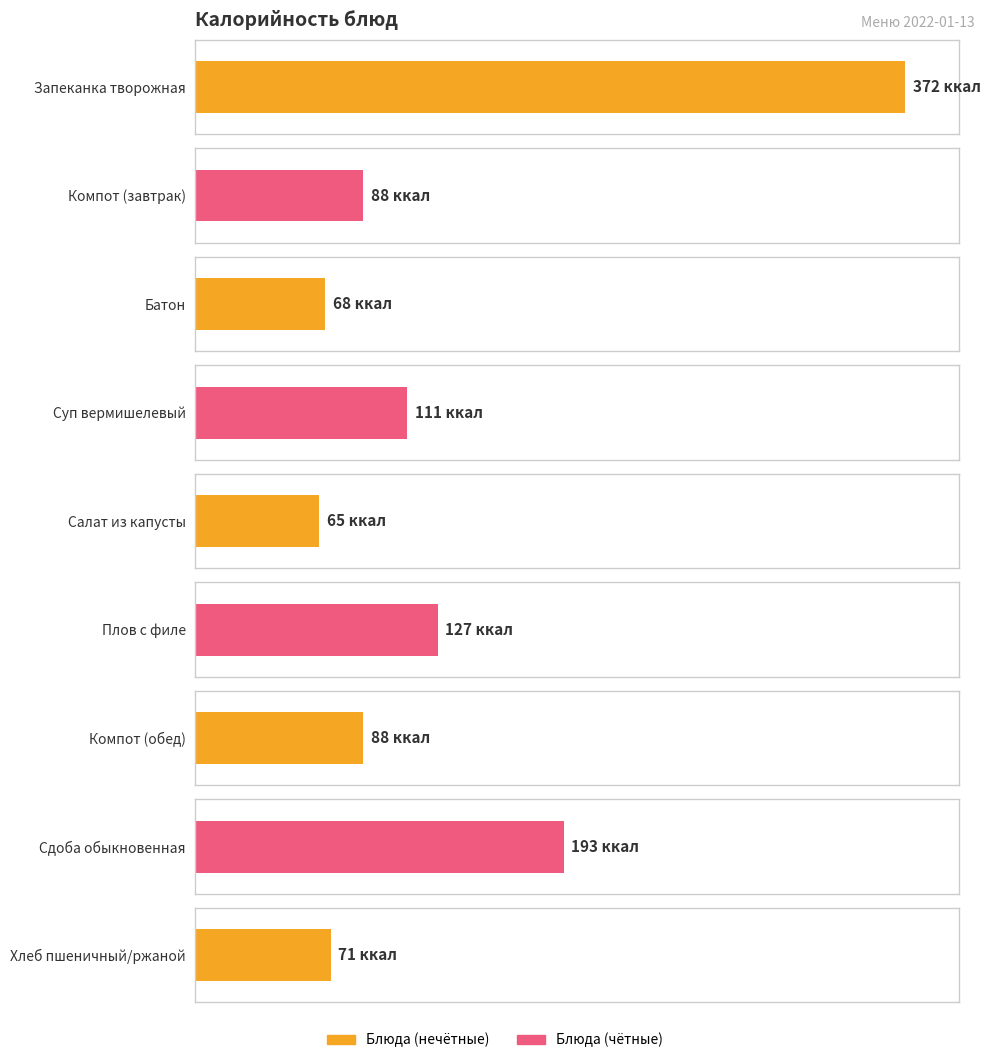

How many values are below 88?

3